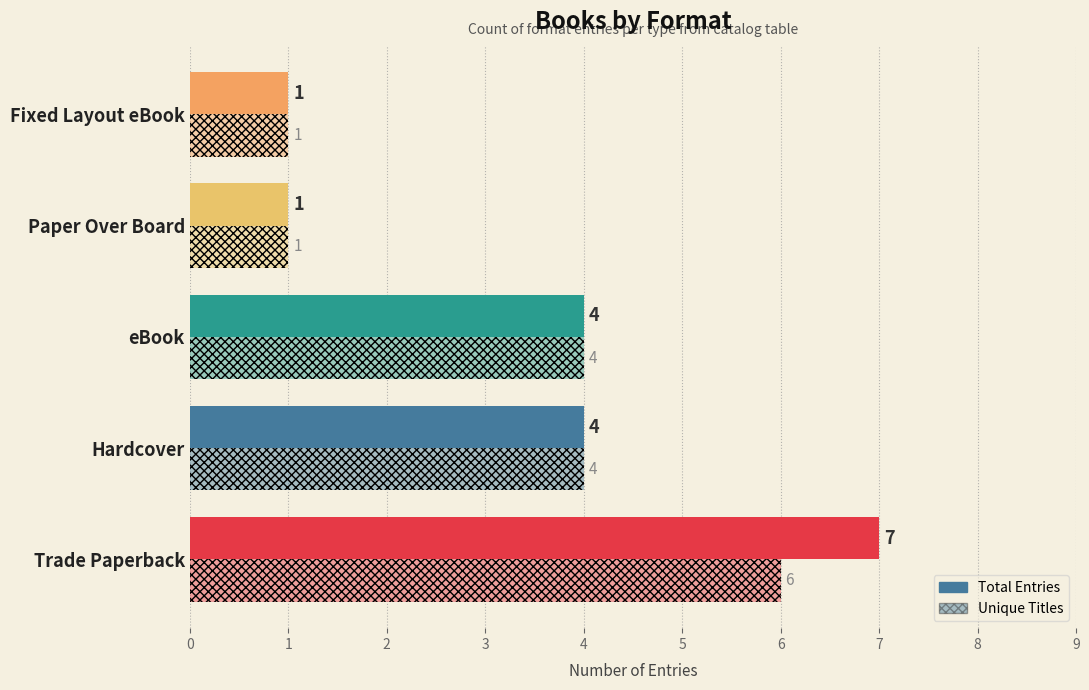

What is the lowest value of the Total Entries series?

1